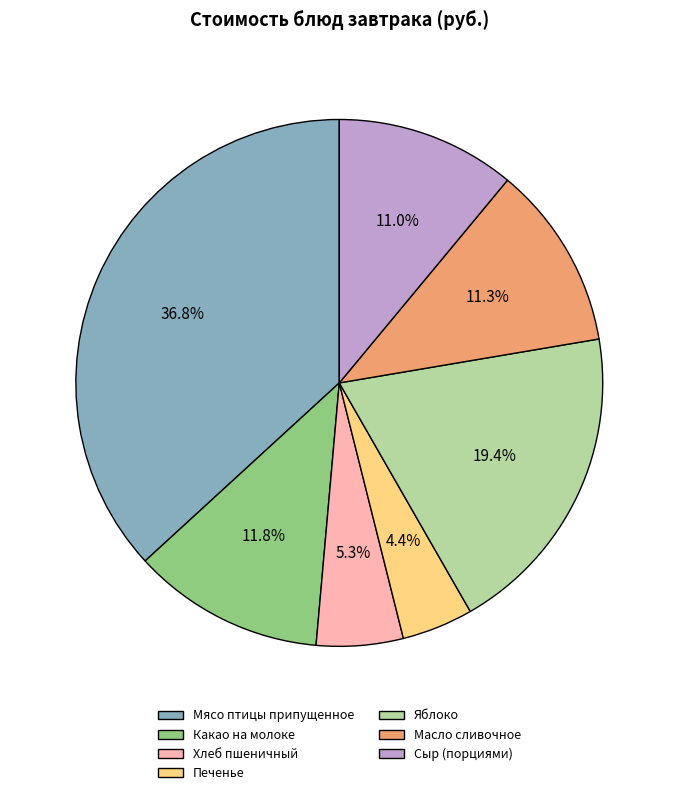

What percentage is the Печенье slice, to the nearest percent?

4%